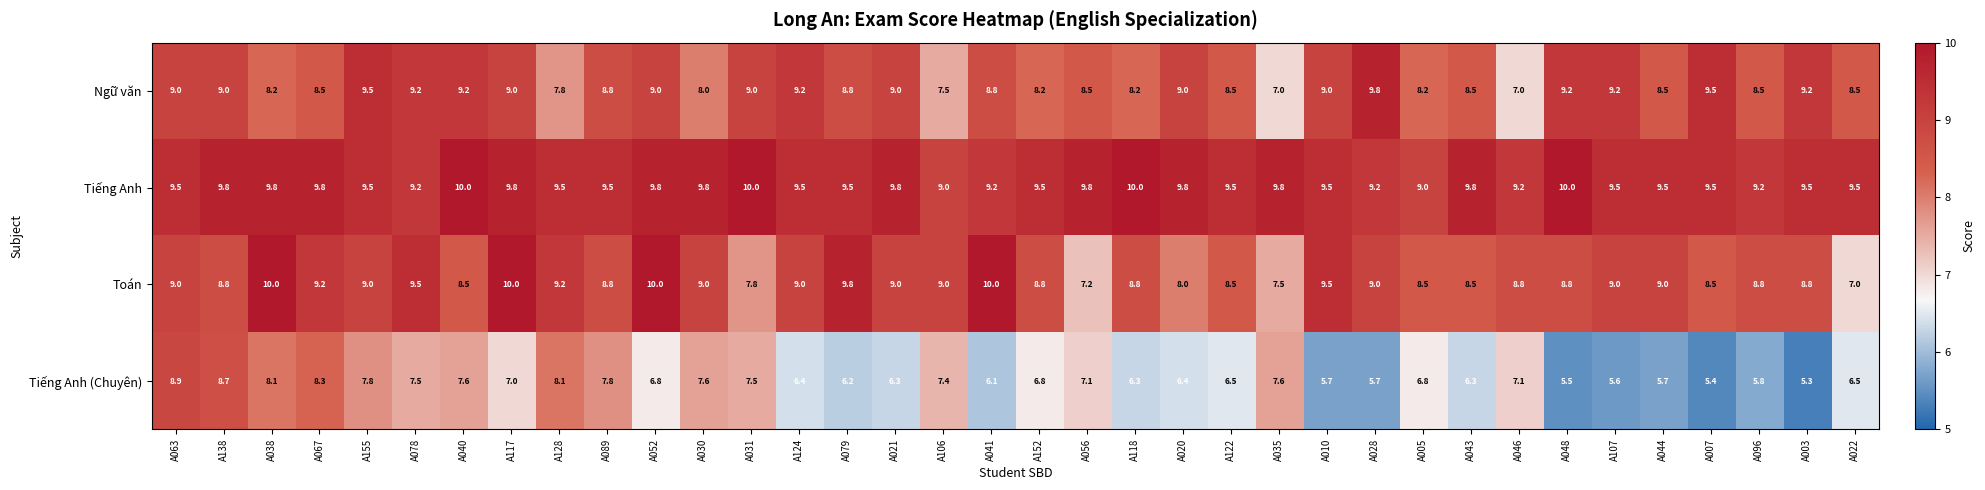

Which series changed the most between A124 and A022?

Toán